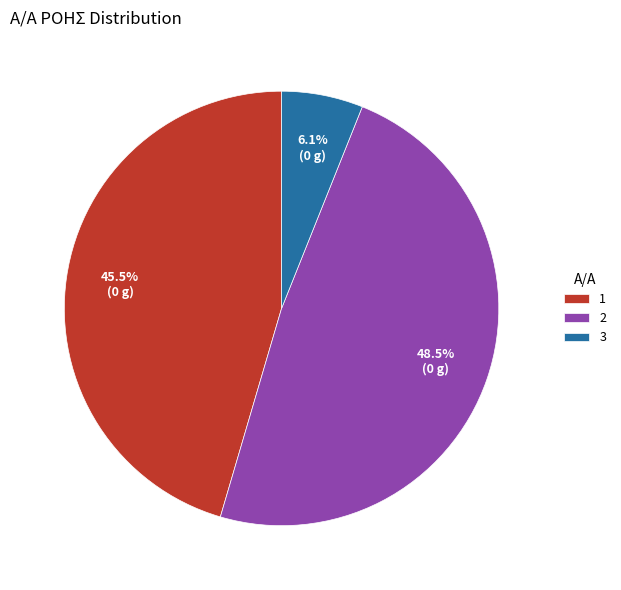

Approximately how many times larger is the value at 2 compared to 3?

8.0